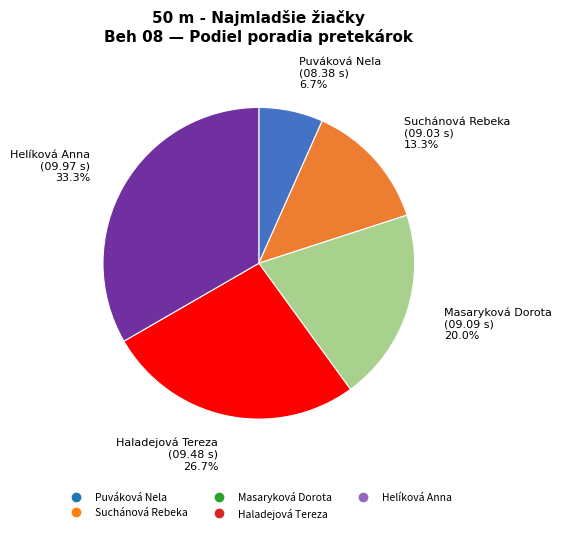

To the nearest percent, what is the combined percentage of Puváková Nela and Suchánová Rebeka?

20%